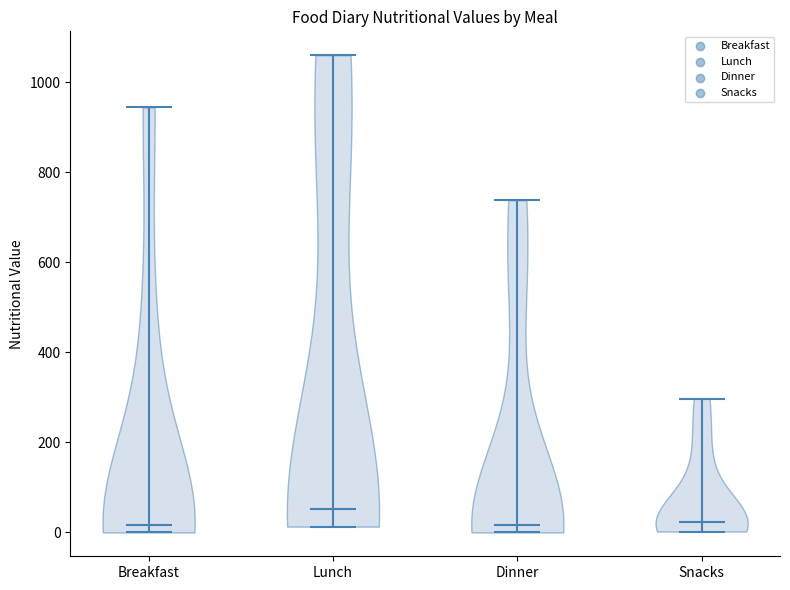

What is the highest point the violin for Snacks reaches on the y-axis? The values are not printed on the chart, so give them approximately, as read against the axis.

300